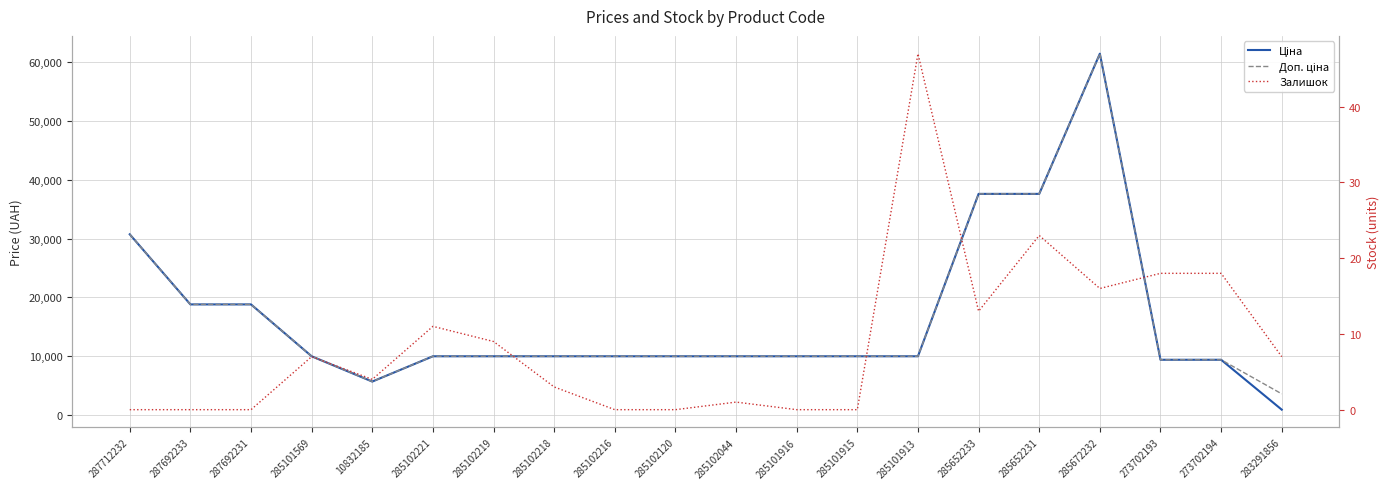

What is the label of the 2nd point from the left?

287692233